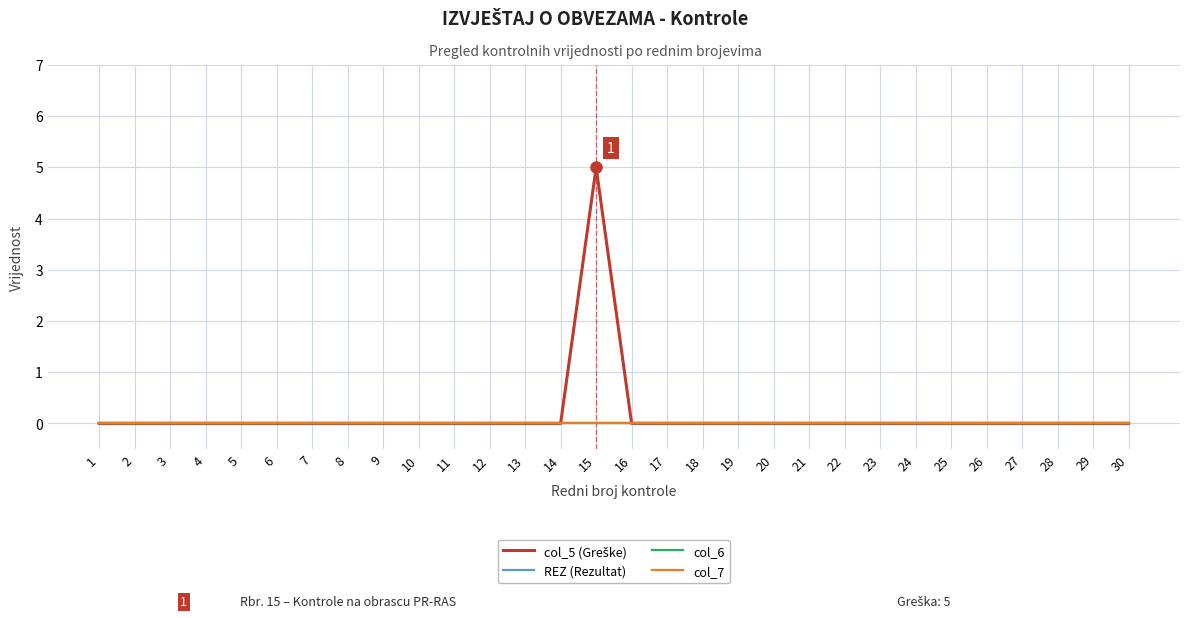

Which series has the largest total across all categories?

col_5 (Greške)